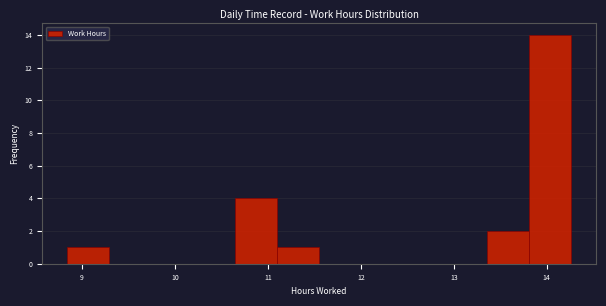

Reading left to right, list every bar in this chart as the range it spans on the x-axis followed by its height. Neither the bar edges nor the heights are printed on the chart, so give them approximately, as read against the axes.

8.8 to 9.3: 1
9.3 to 9.7: 0
9.7 to 10.2: 0
10.2 to 10.6: 0
10.6 to 11.1: 4
11.1 to 11.6: 1
11.6 to 12.0: 0
12.0 to 12.5: 0
12.5 to 12.9: 0
12.9 to 13.4: 0
13.4 to 13.8: 2
13.8 to 14.3: 14